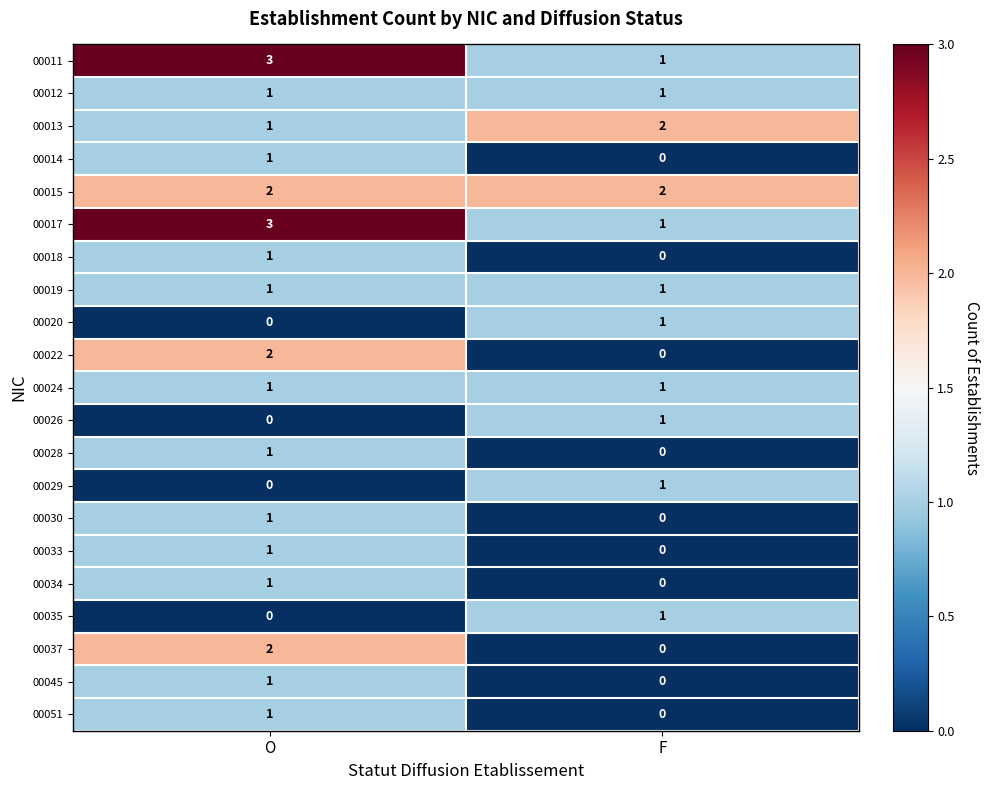

Is the value of 00035 at F greater than the value of 00037 at F?

Yes